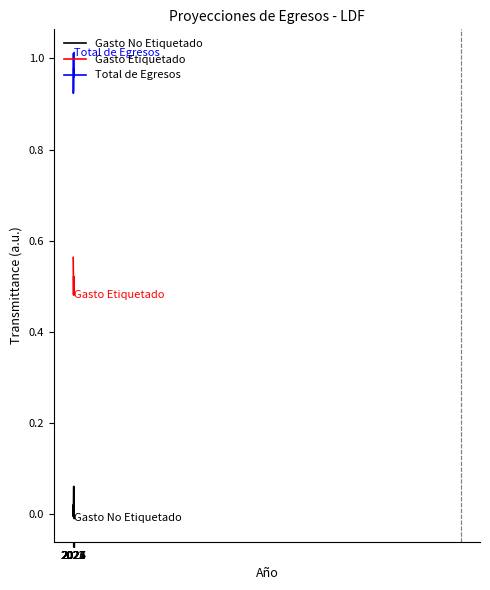

True or false: Total de Egresos and Gasto Etiquetado intersect in this chart.

False